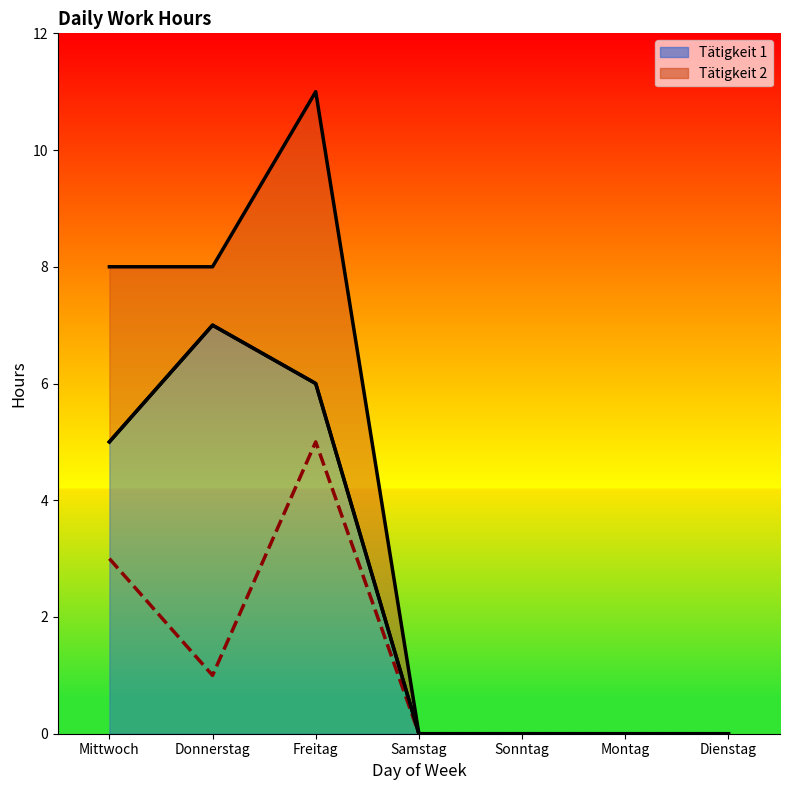

The value of Tätigkeit 2 at Montag is 0. True or false?

True